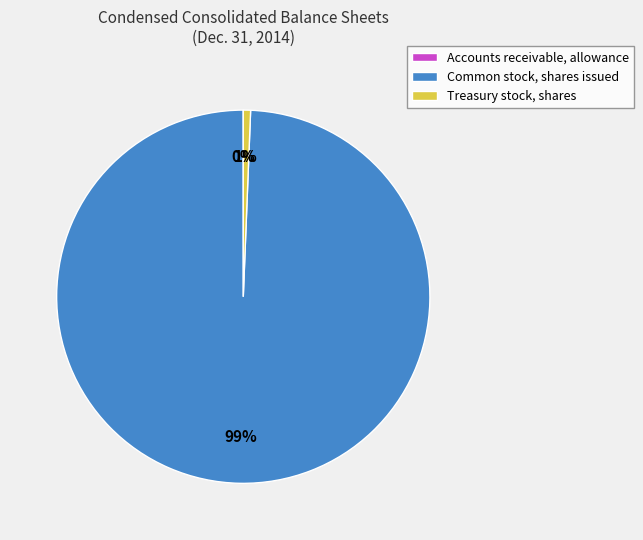

What is the largest slice in the pie chart?

Common stock, shares issued